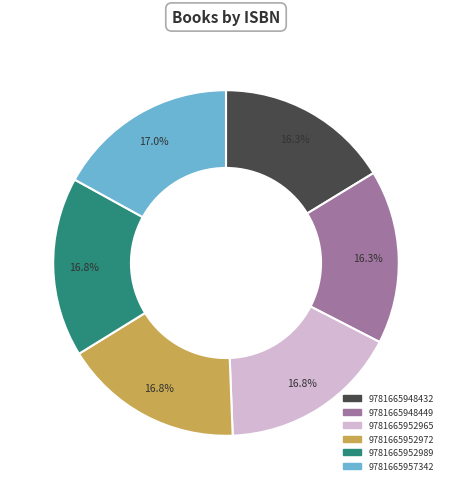

What portion of the pie excludes 9781665948449?

83.7%